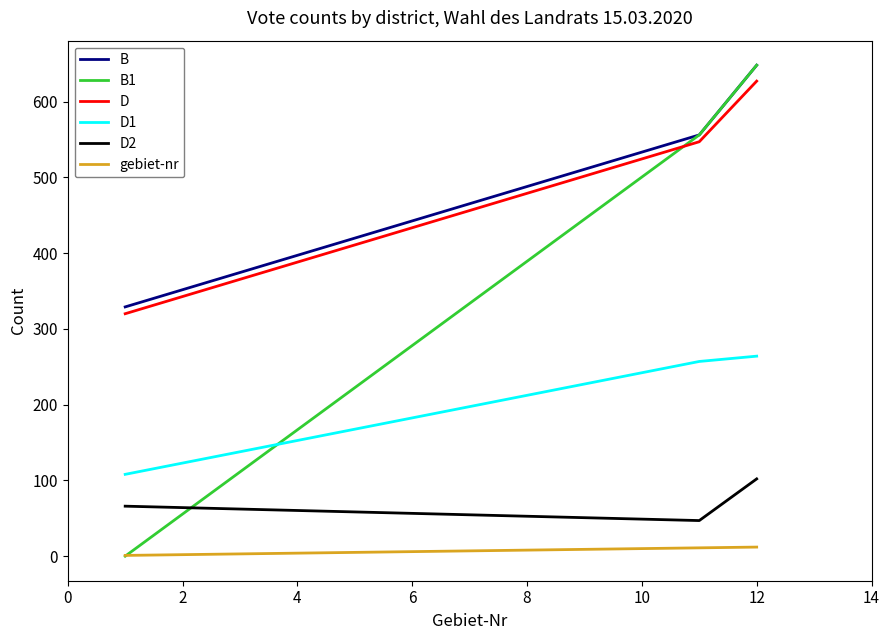

What is the maximum value for B?

648